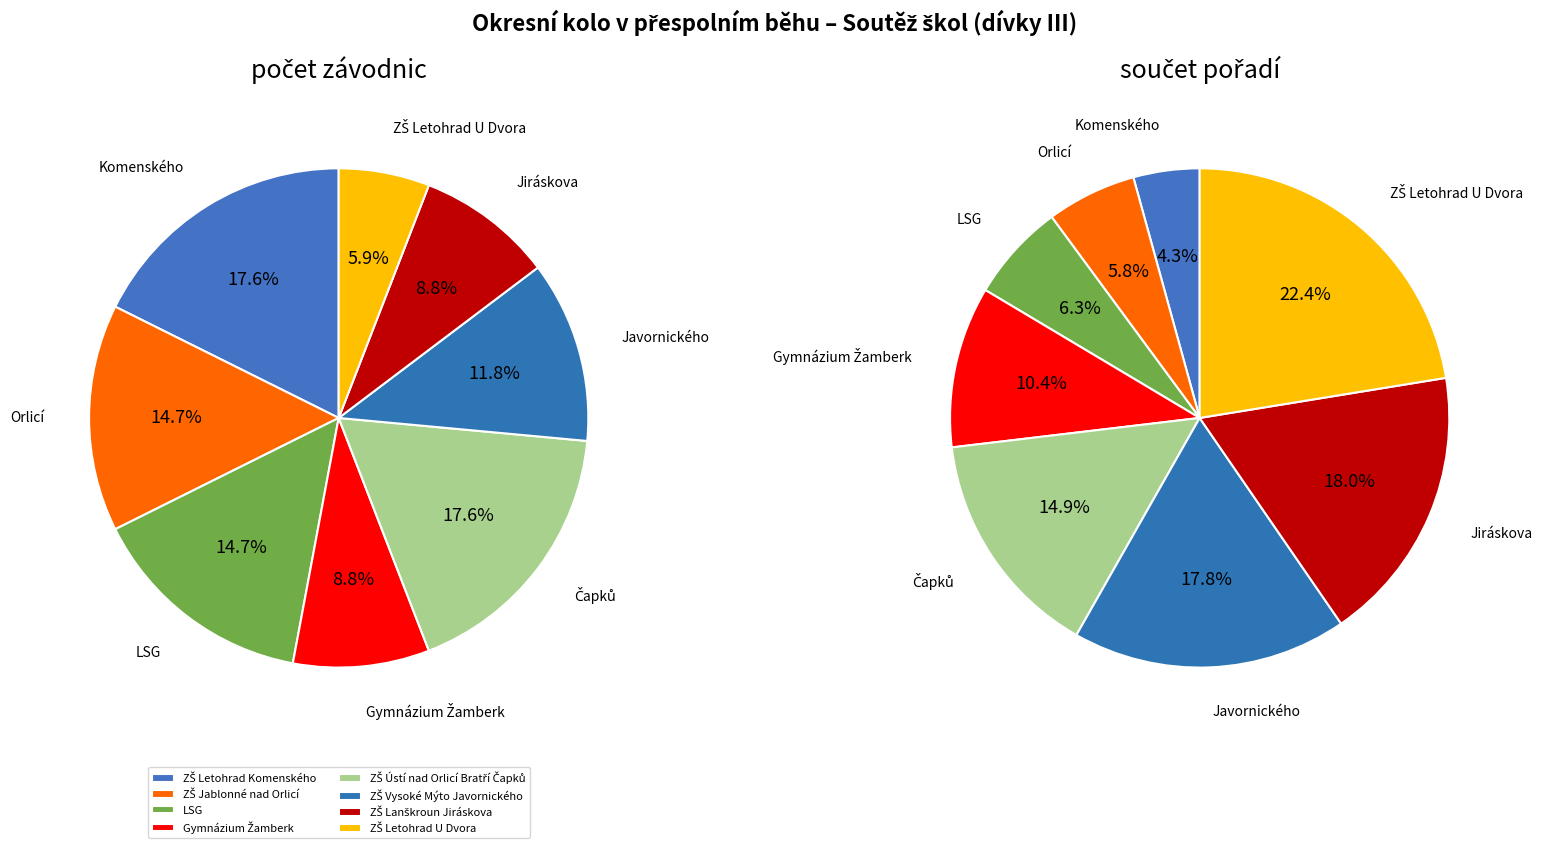

Is there a majority slice in this chart?

No